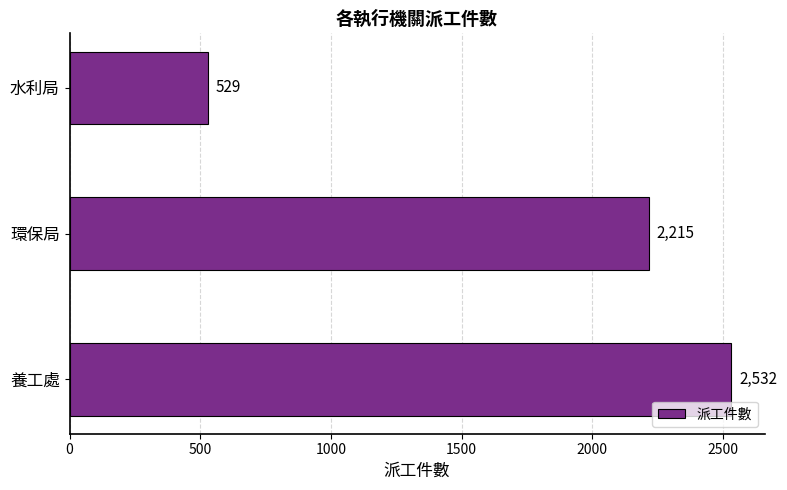

Rank the categories by value from highest to lowest.

養工處, 環保局, 水利局